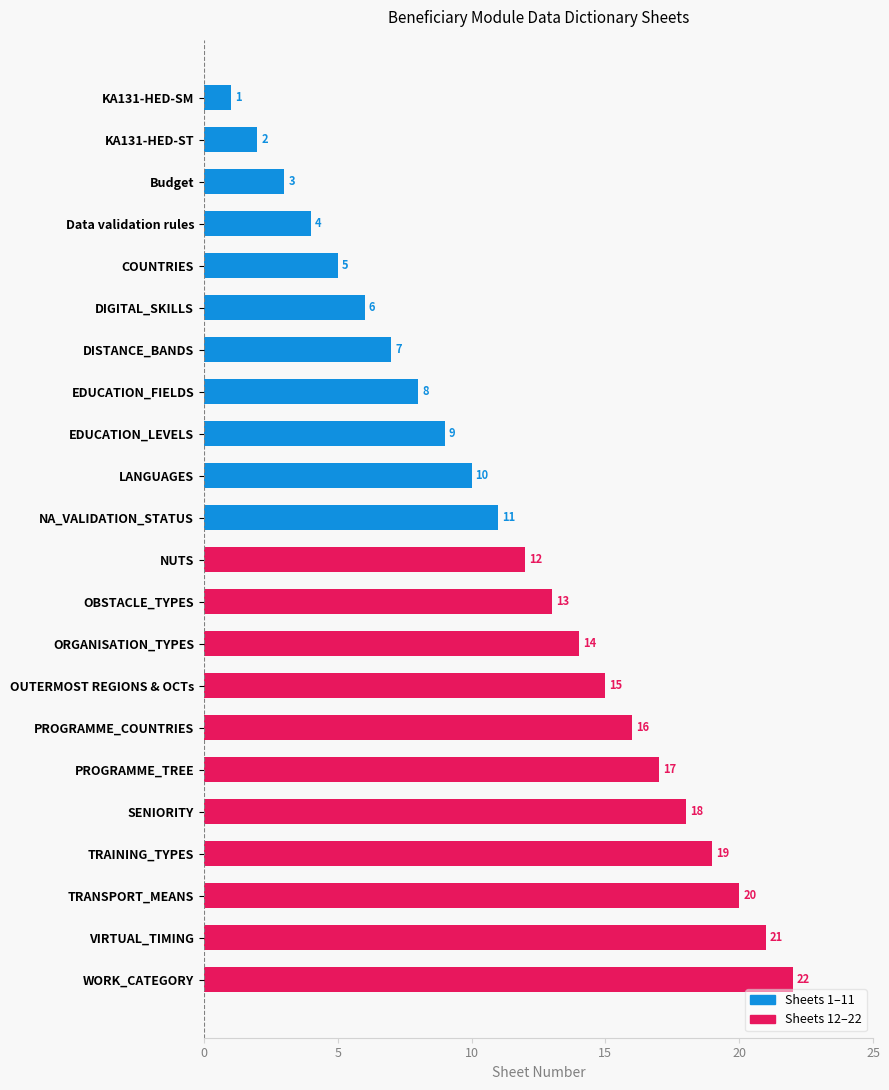

The value at Budget is 3. True or false?

True